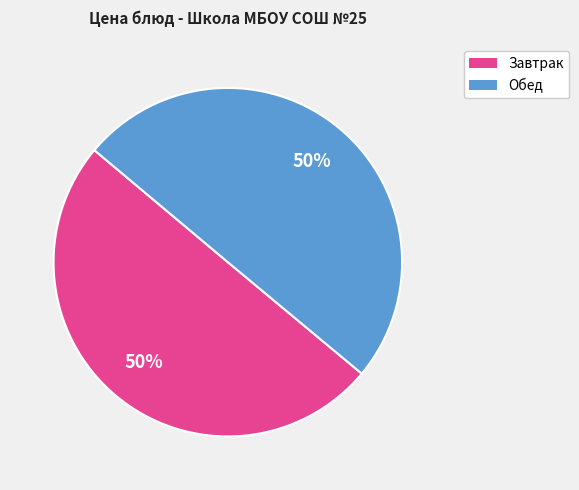

To the nearest percent, what is the average slice percentage?

50%